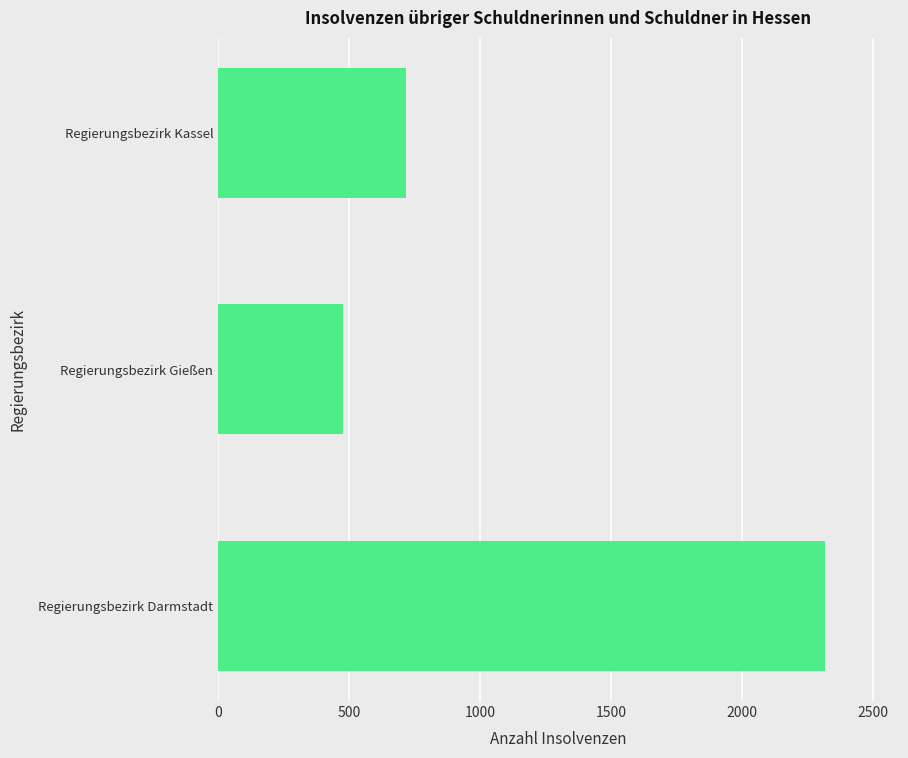

How many data points are less than 717?

1